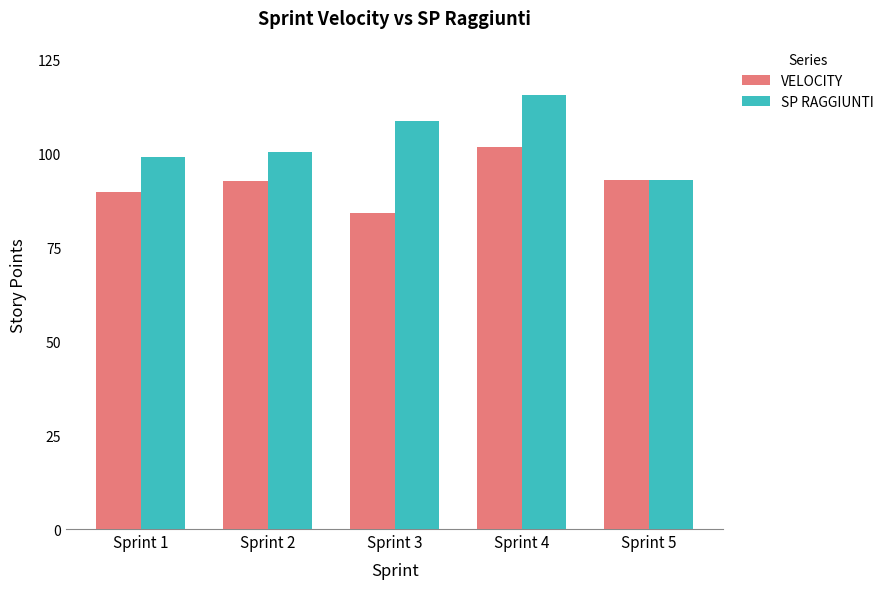

What is the highest value of the VELOCITY series?

101.7